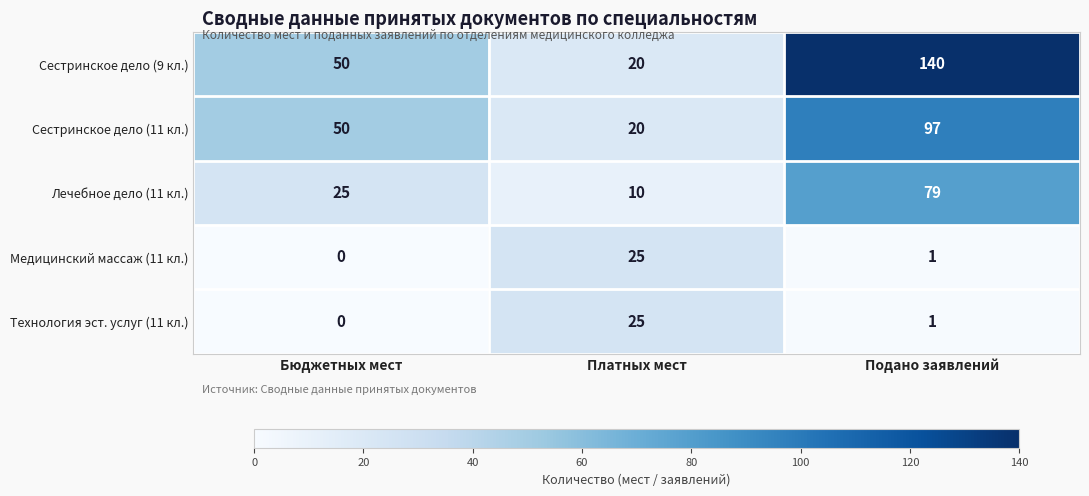

Which label corresponds to the largest value in the chart?

Подано заявлений